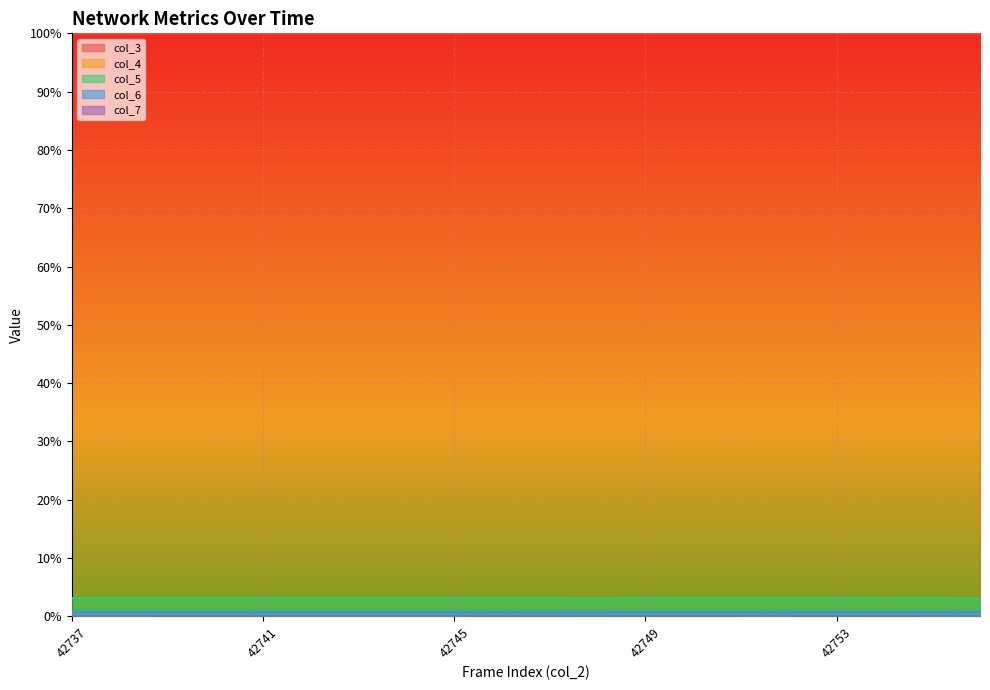

What is the total value across all series at 42748?

1.0